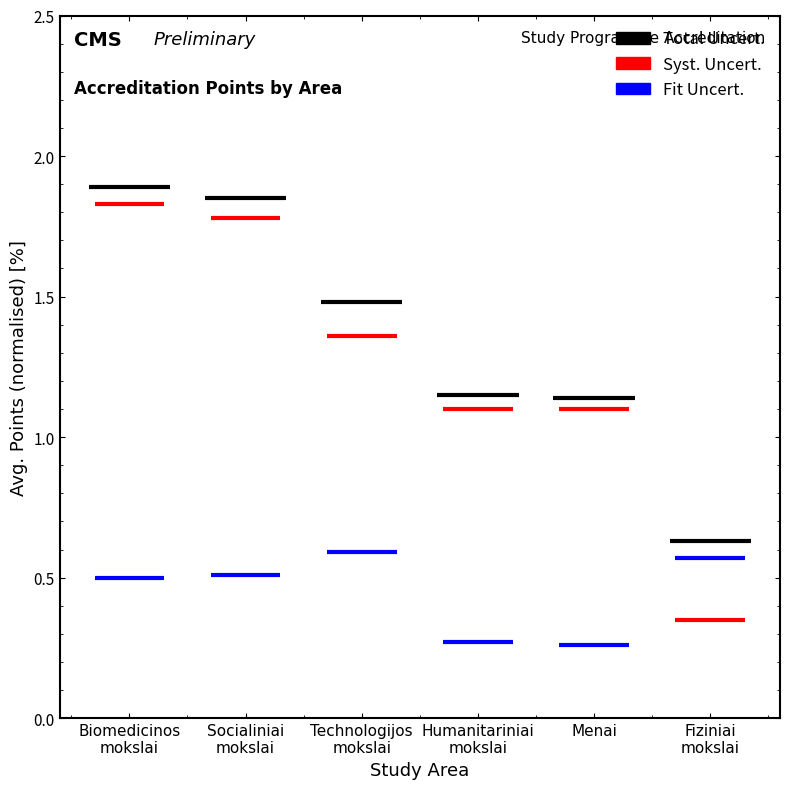

How many data points in Biomedicinos mokslai are above 1?

2